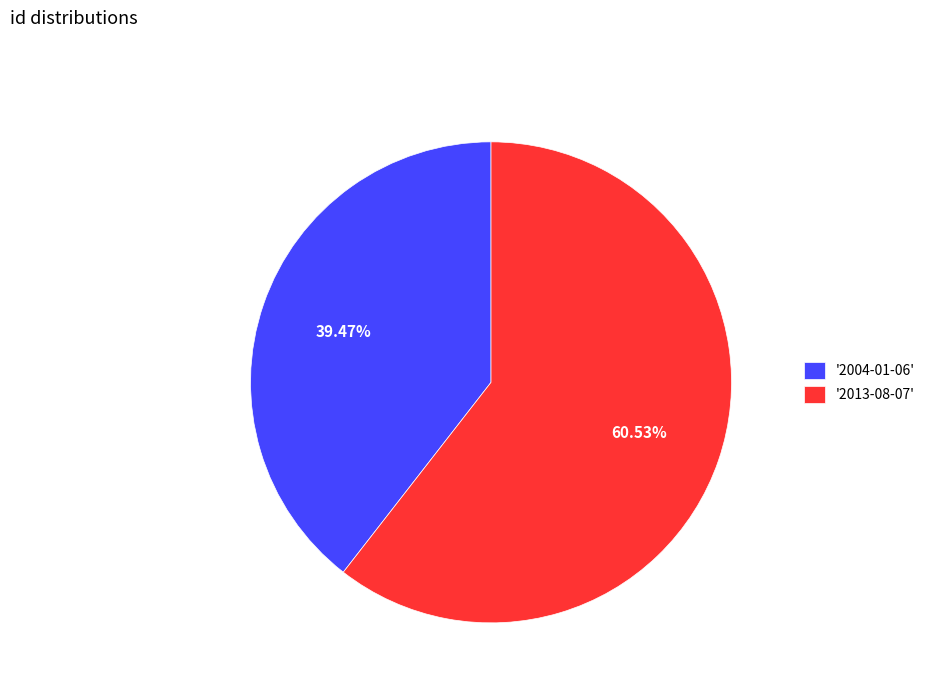

Does '2013-08-07' account for over 50% of the chart?

Yes